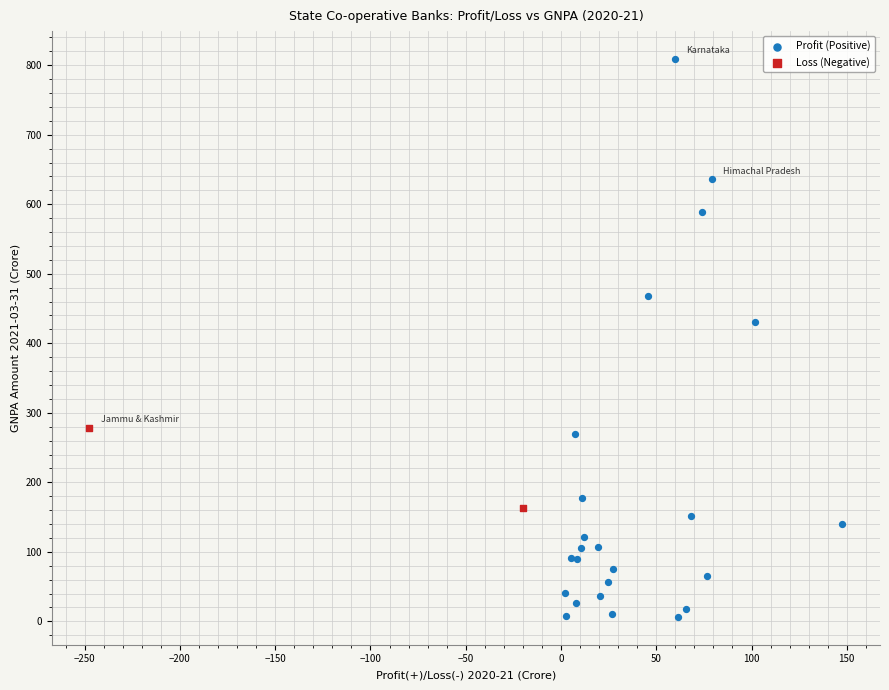

Which series reaches the minimum Y coordinate?

Profit (Positive)